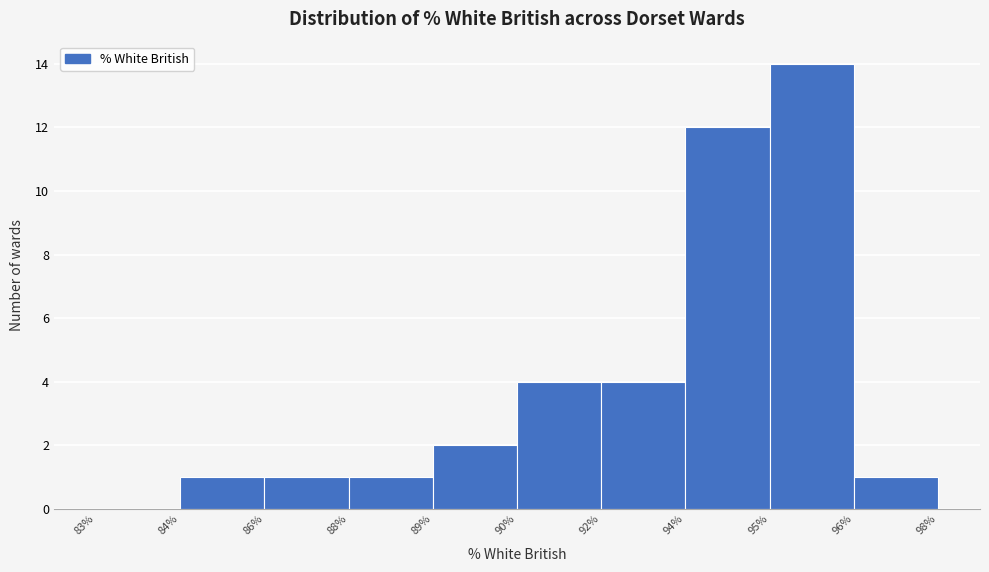

Reading left to right, list all the values displayed in this chart.

83%=0	84%=1	86%=1	88%=1	89%=2	90%=4	92%=4	94%=12	95%=14	96%=1